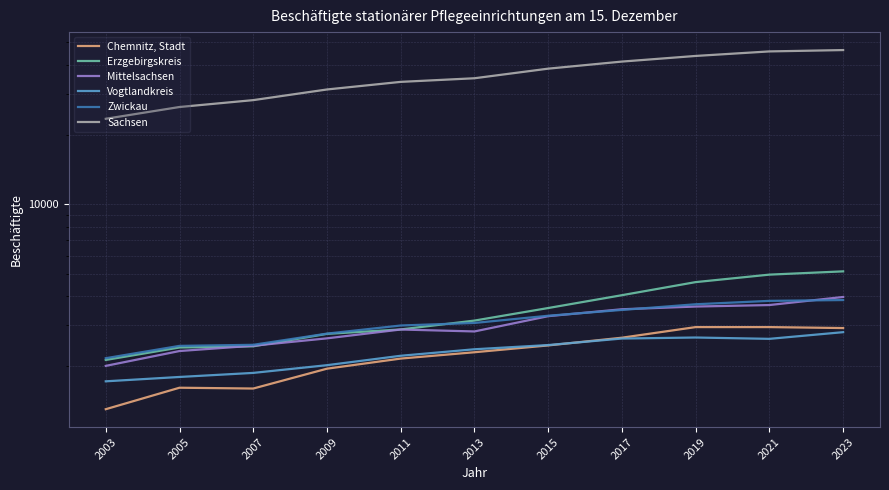

How many values in the Mittelsachsen series exceed 2876?

5